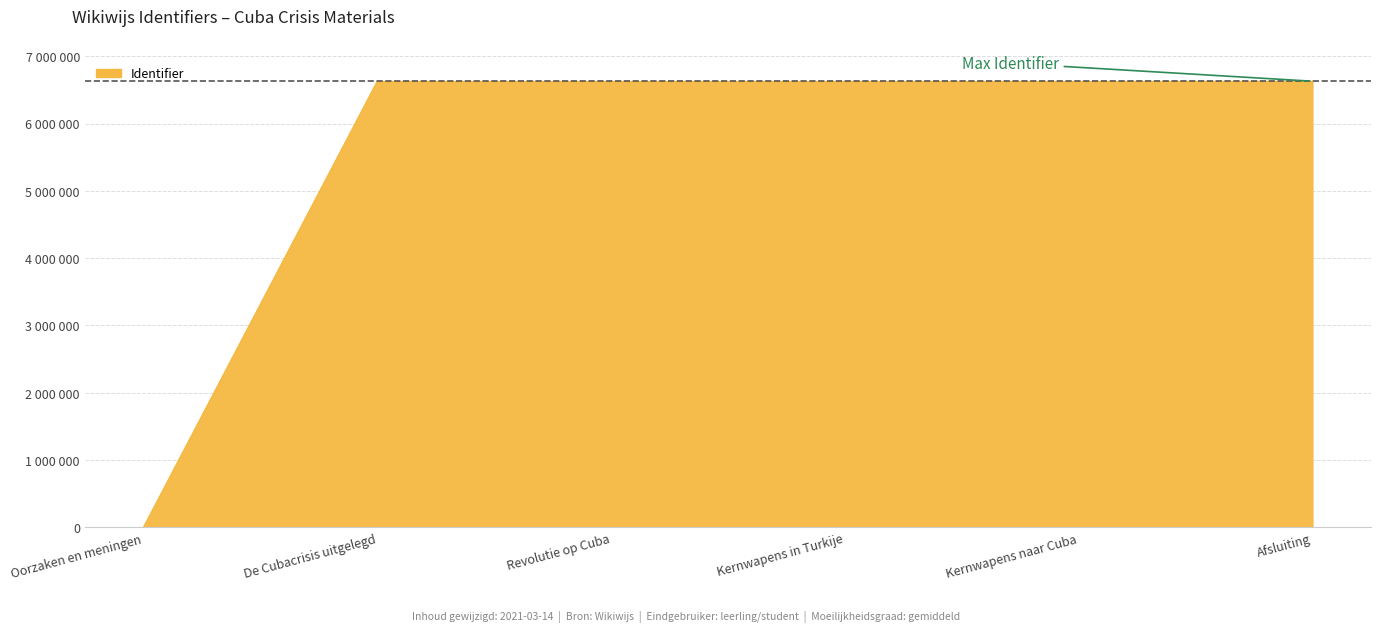

Does the chart have visible grid lines?

Yes